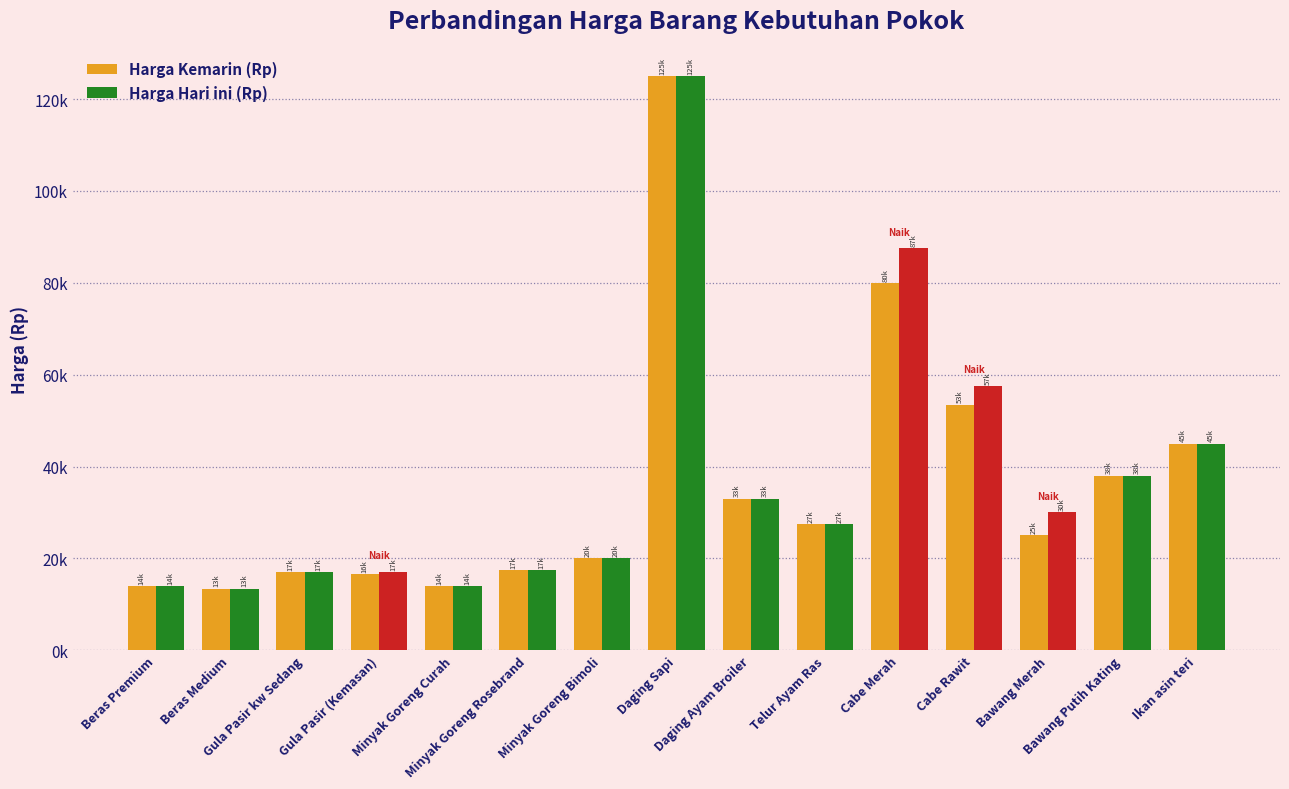

The value of Harga Kemarin (Rp) at Daging Sapi is 125000. True or false?

True